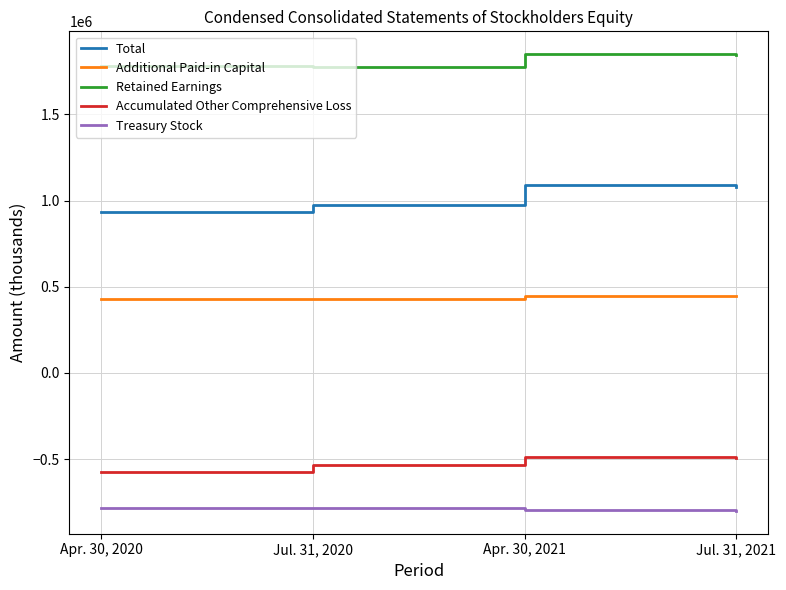

How many lines are shown in the chart?

5